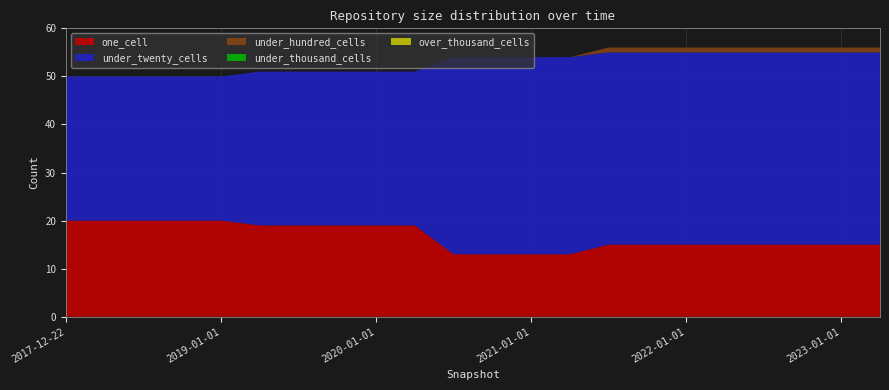

Reading left to right, list all the values displayed in this chart.

one_cell: 20	20	20	20	20	19	19	19	19	19	13	13	13	13	15	15	15	15	15	15	15	15
under_twenty_cells: 30	30	30	30	30	32	32	32	32	32	41	41	41	41	40	40	40	40	40	40	40	40
under_hundred_cells: 0	0	0	0	0	0	0	0	0	0	0	0	0	0	1	1	1	1	1	1	1	1
under_thousand_cells: 0	0	0	0	0	0	0	0	0	0	0	0	0	0	0	0	0	0	0	0	0	0
over_thousand_cells: 0	0	0	0	0	0	0	0	0	0	0	0	0	0	0	0	0	0	0	0	0	0